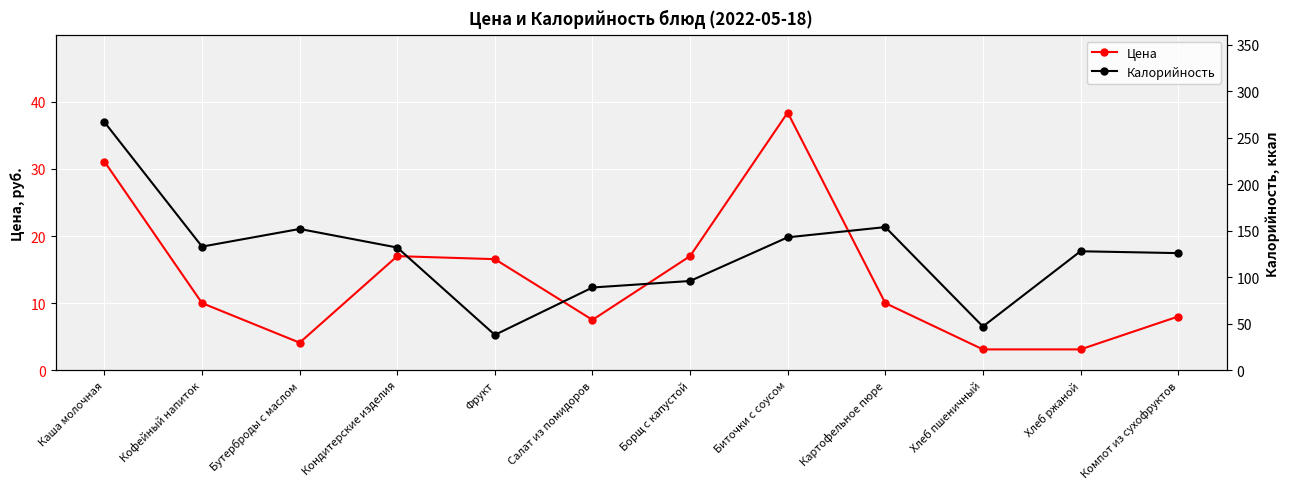

Which category has the lowest value across all series?

Хлеб пшеничный